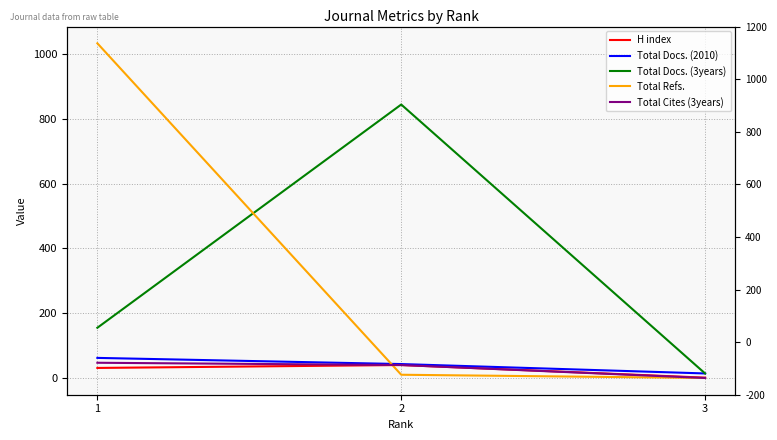

At which label does Total Docs. (3years) first exceed 155?

2